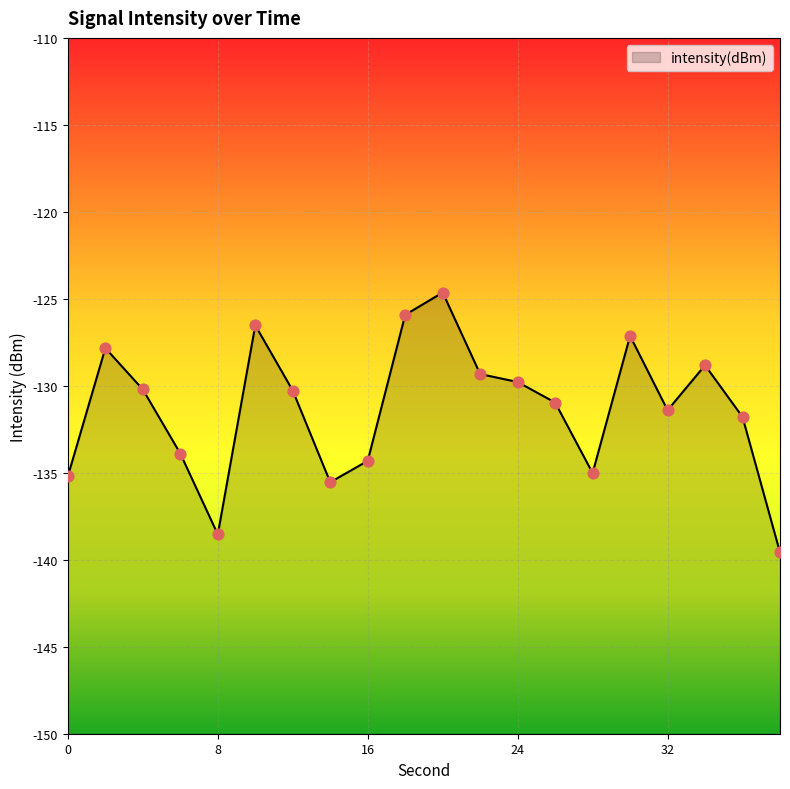

Between 8 and 6, which is larger?

6